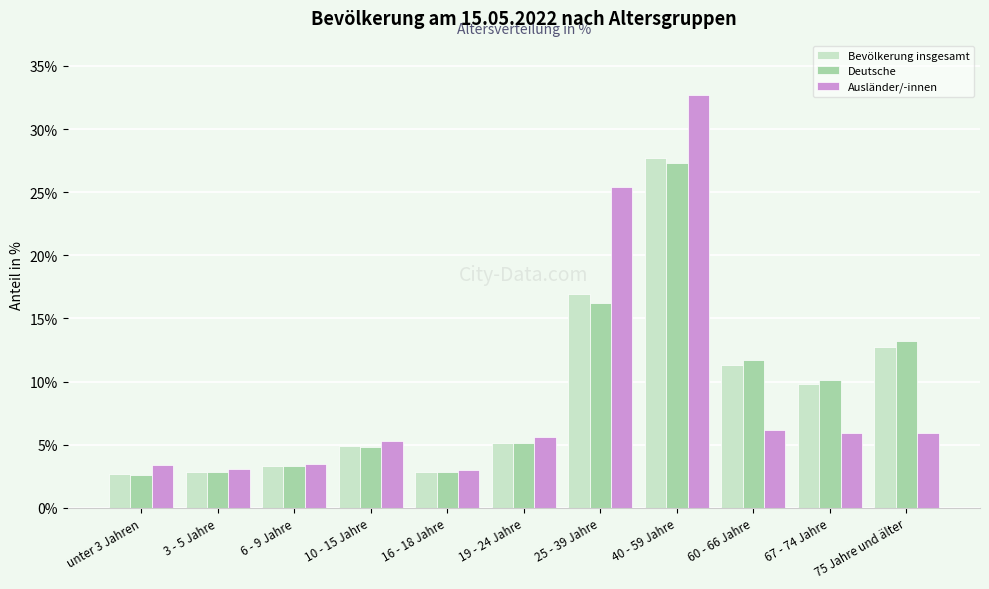

What is the difference between the highest and lowest values at 10 - 15 Jahre?

0.5